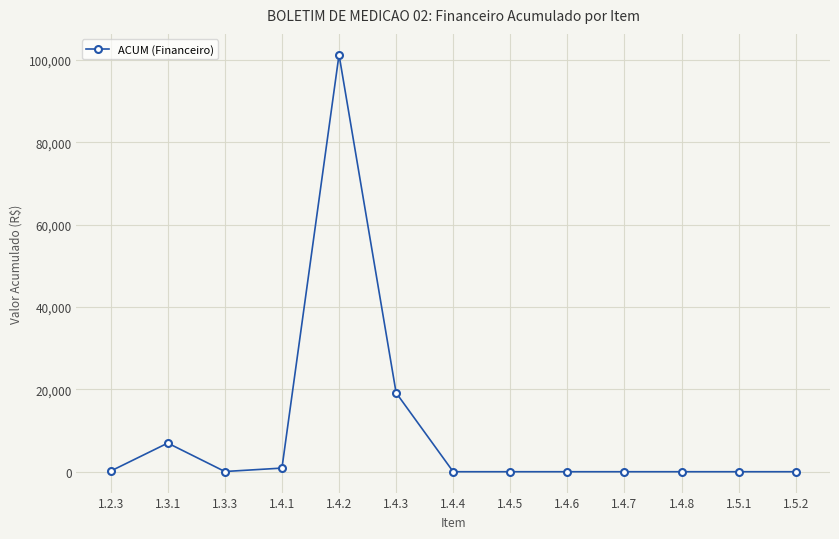

Where is the first local maximum?

1.3.1